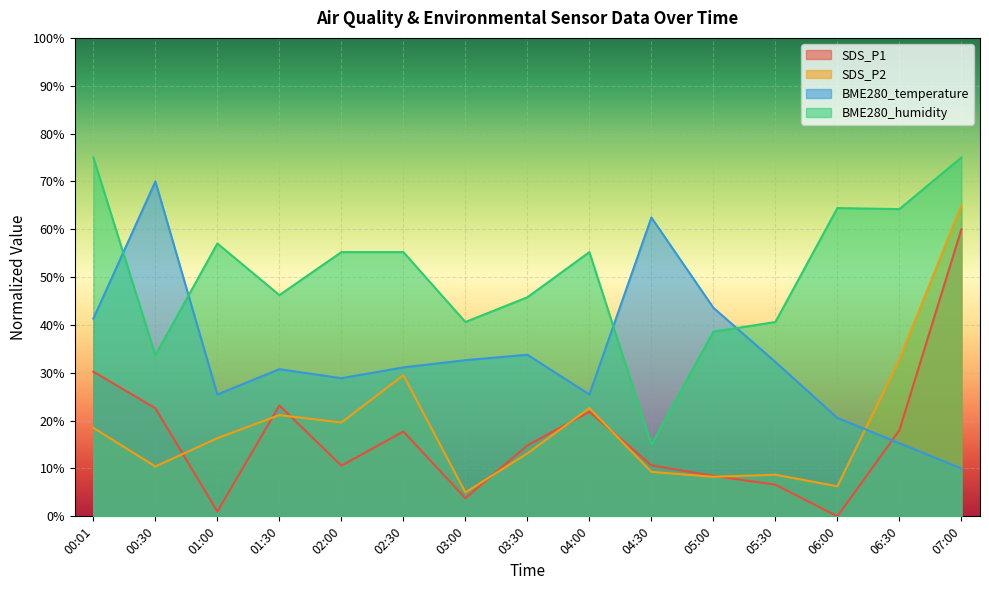

Reading right to left, what are all the values shown in this chart?

SDS_P1: 60.0	18.0	0.0	6.6	8.4	10.7	21.9	14.8	3.8	17.7	10.6	23.2	1.0	22.6	30.2
SDS_P2: 65.0	32.8	6.3	8.7	8.3	9.3	22.6	13.2	5.0	29.5	19.6	21.2	16.3	10.4	18.5
BME280_temperature: 10.0	15.3	20.6	32.3	43.6	62.5	25.5	33.8	32.6	31.1	28.9	30.8	25.5	70.0	41.3
BME280_humidity: 75.0	64.2	64.4	40.6	38.6	15.0	55.2	45.8	40.6	55.2	55.2	46.2	57.0	33.7	75.0